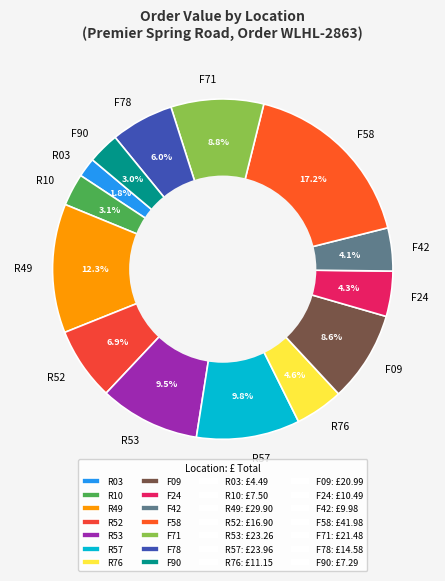

Is there a majority slice in this chart?

No